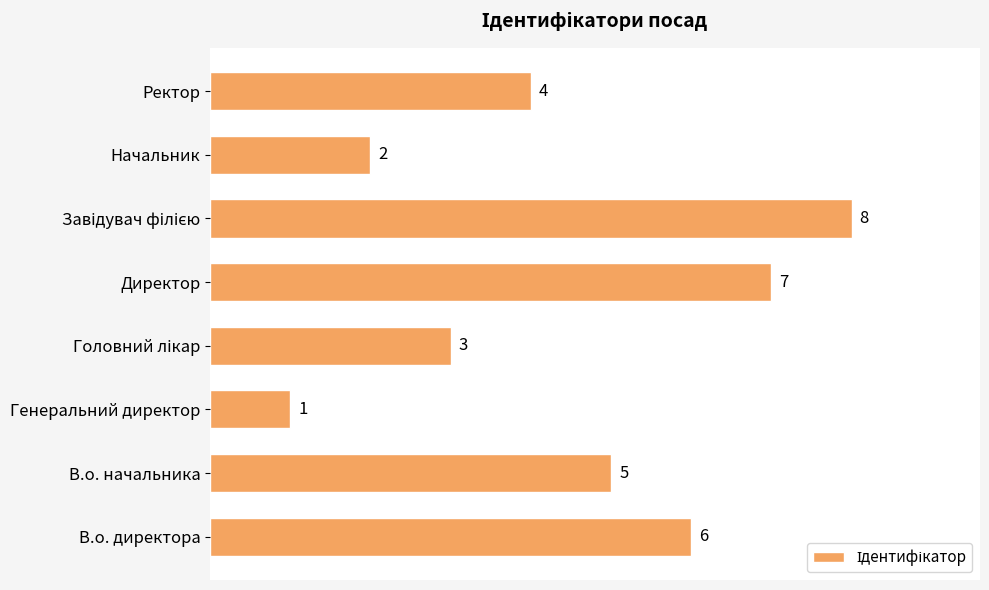

At which label is the value closest to 4?

Ректор